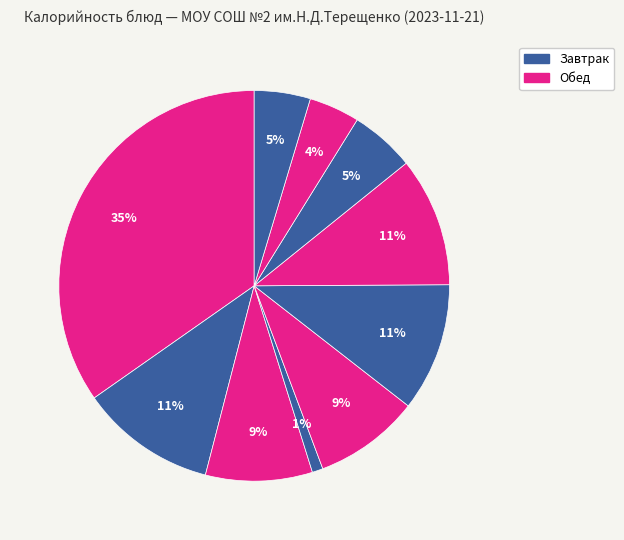

Rank the categories by value from highest to lowest.

Гуляш/Каша гречневая, Кисель из концентрата, Пюре картофельное, Рыба тушенная в томате, Хлеб пшеничный/ржаной, Суп картофельный с бобовыми, Чай с сахаром, Хлеб ржаной, Хлеб пшеничный, Овощи свежие